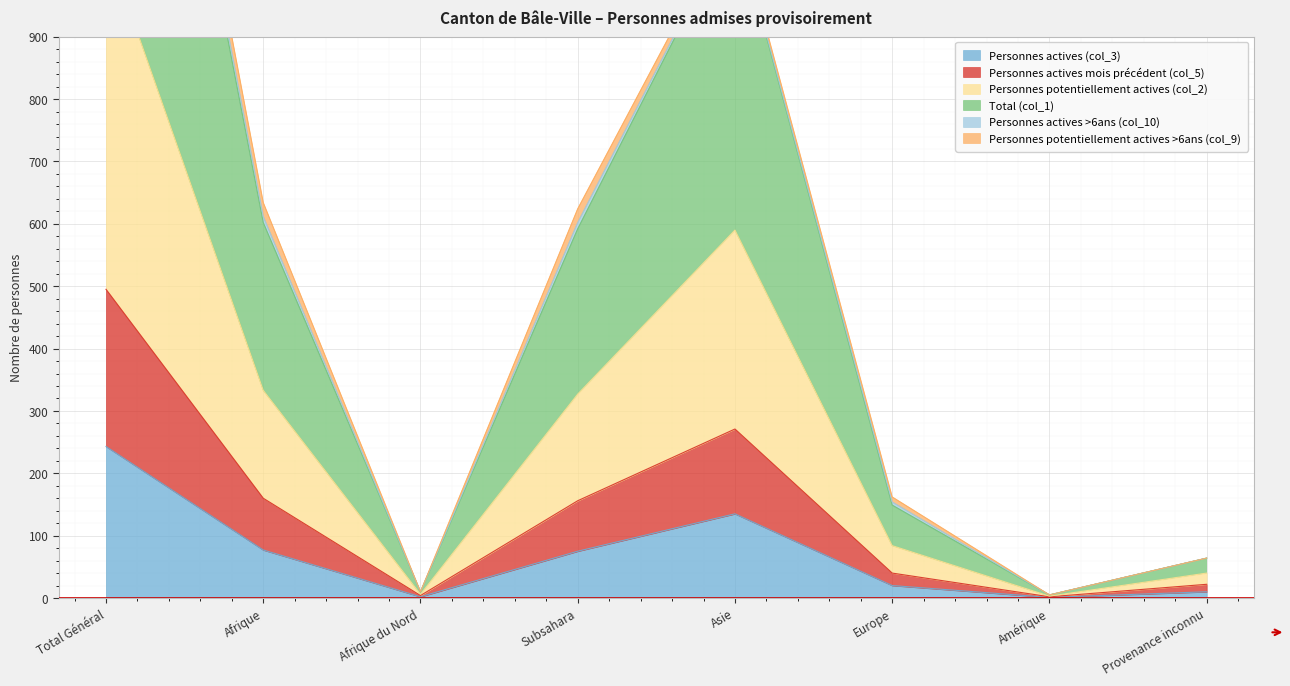

Which category has the highest value in the Personnes actives (col_3) series?

Total Général